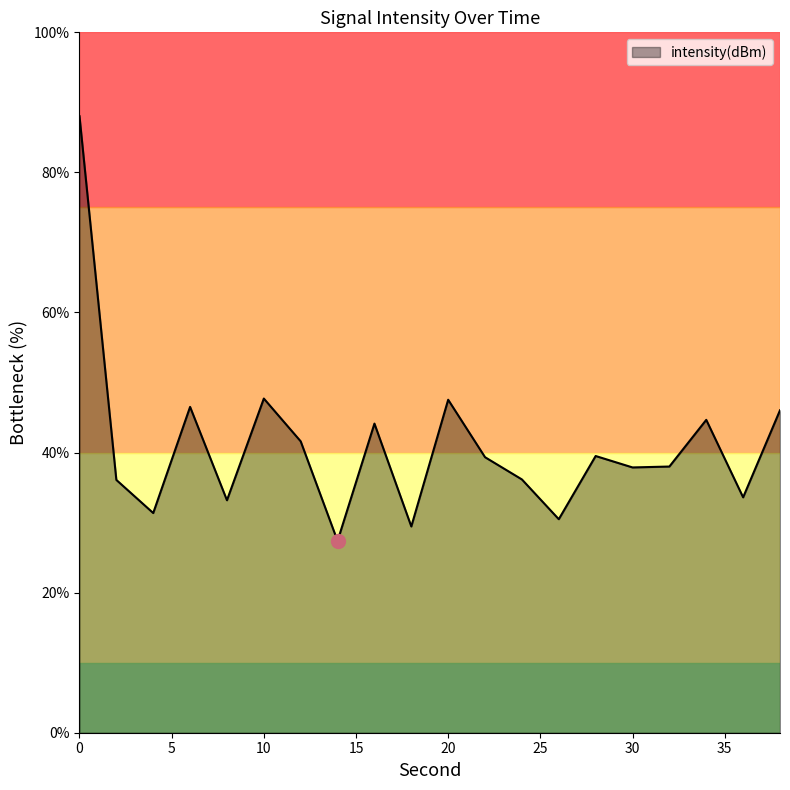

What is the difference between the maximum and minimum values?

60.7